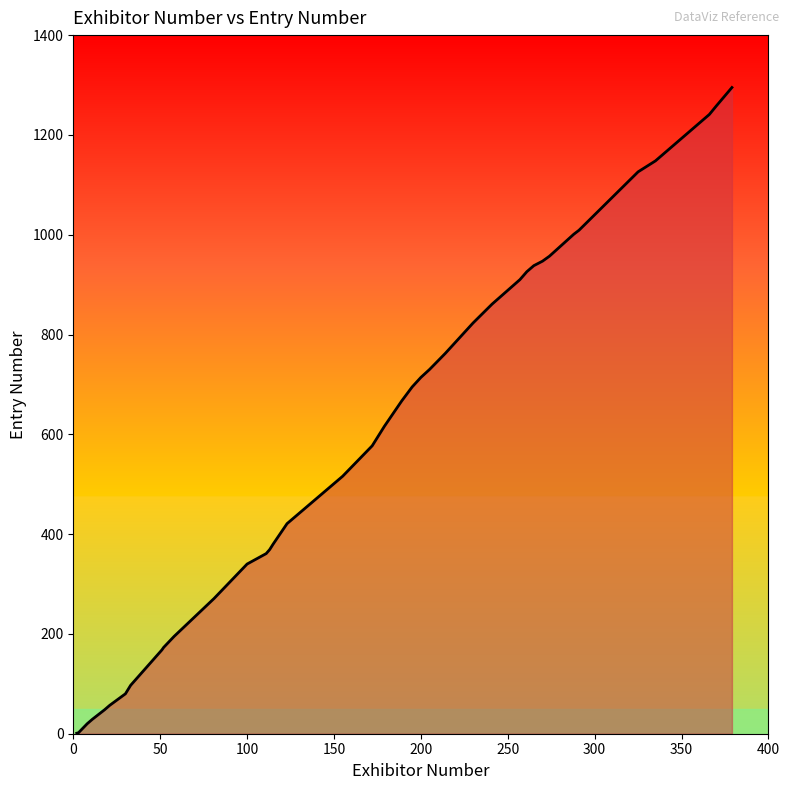

What is the maximum value shown in the chart?

1295